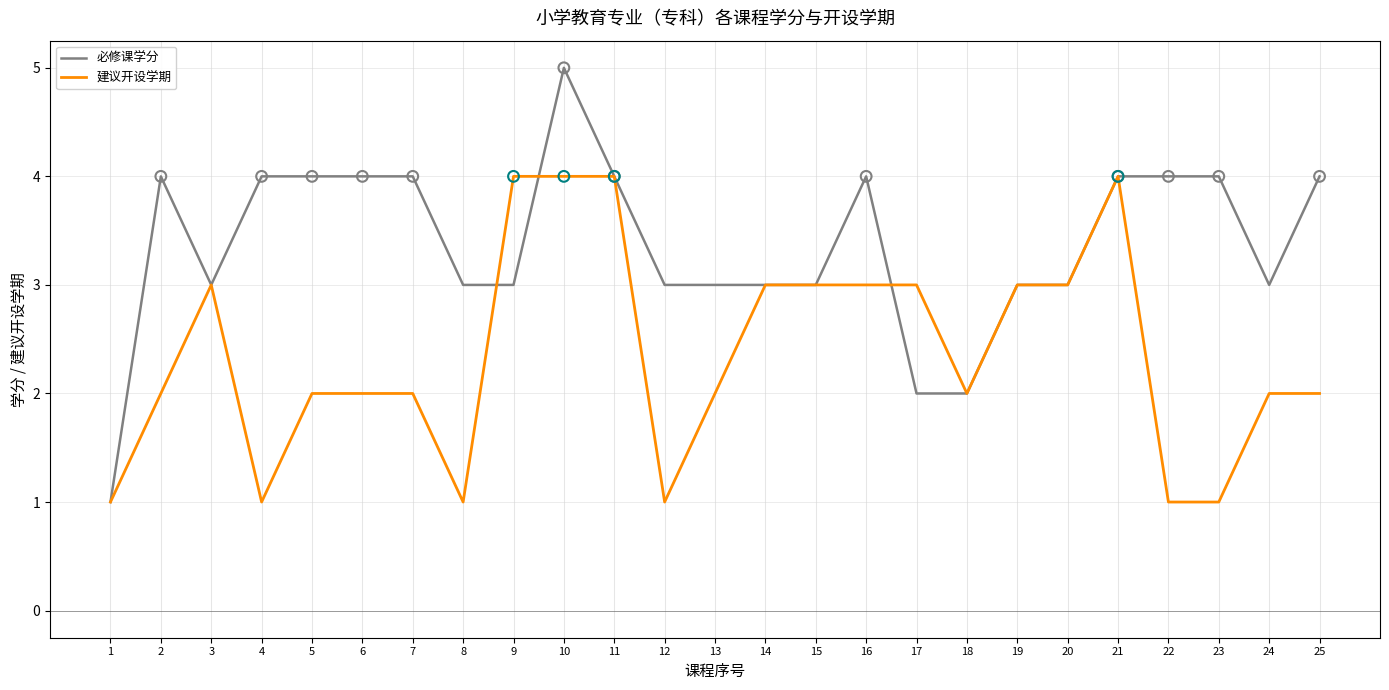

Which series changed the most between 17 and 25?

必修课学分